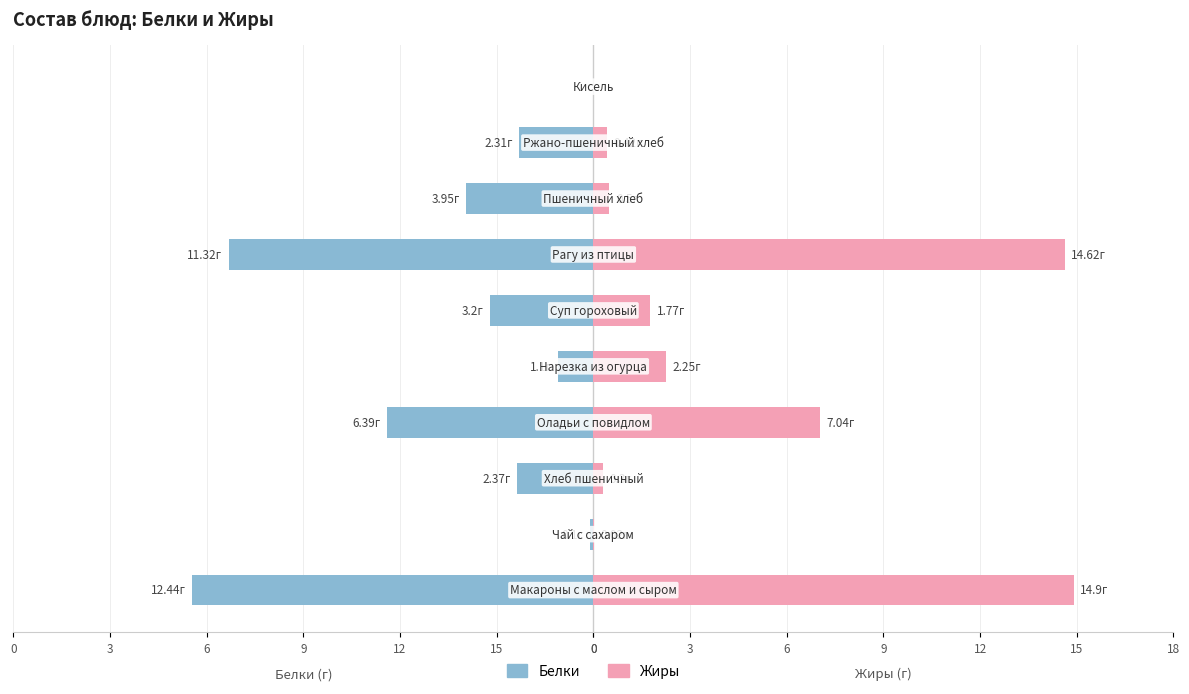

What value does the Белки series have at 9?

-6.4